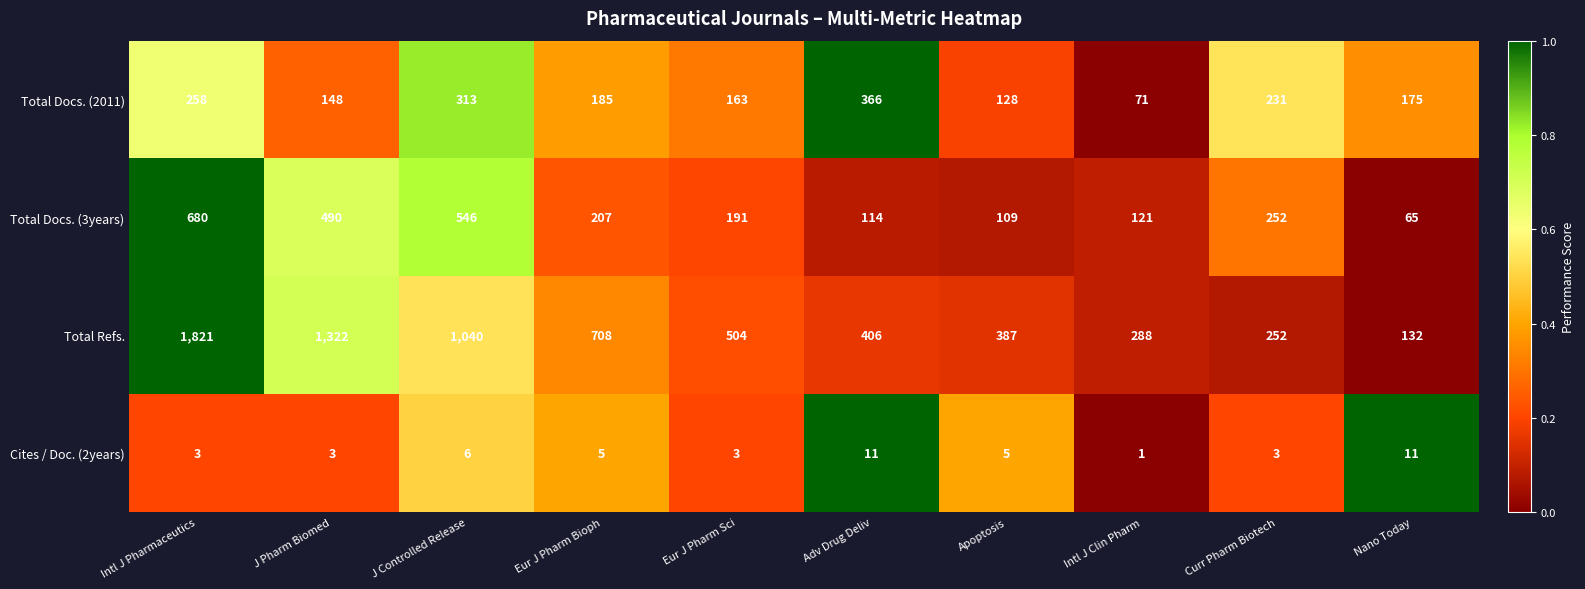

Where is Total Refs. nearest to the value 976?

J Controlled Release